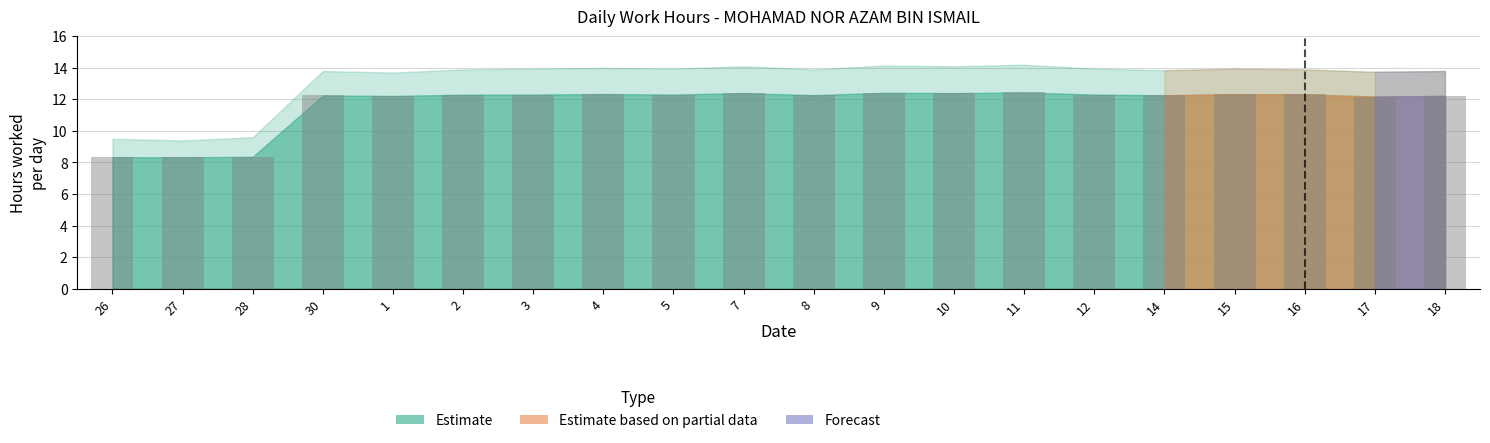

What is the value of the 10th bar from the left?

12.4